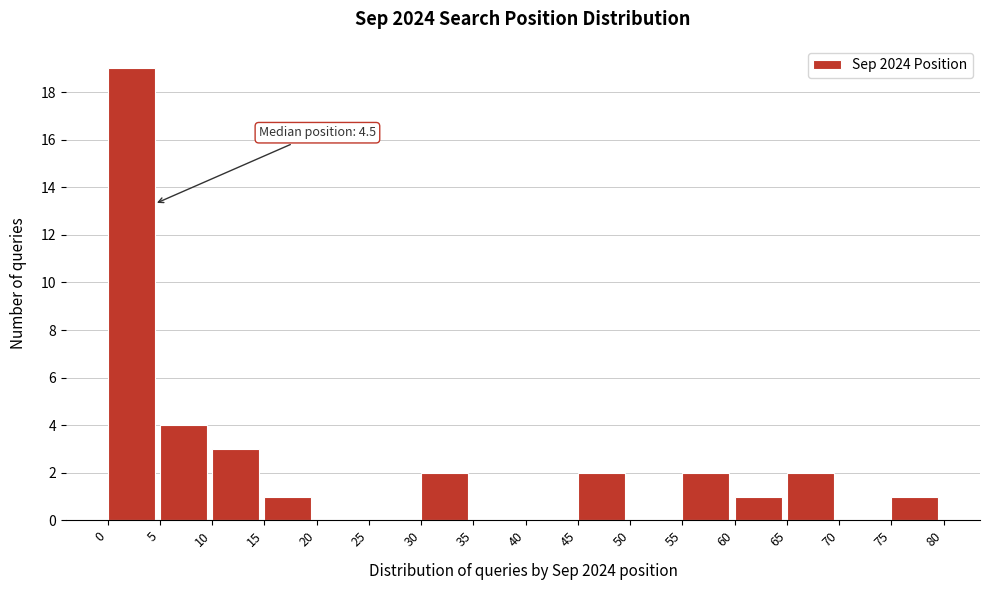

Over which range of the x-axis is the bar tallest?

0 to 5